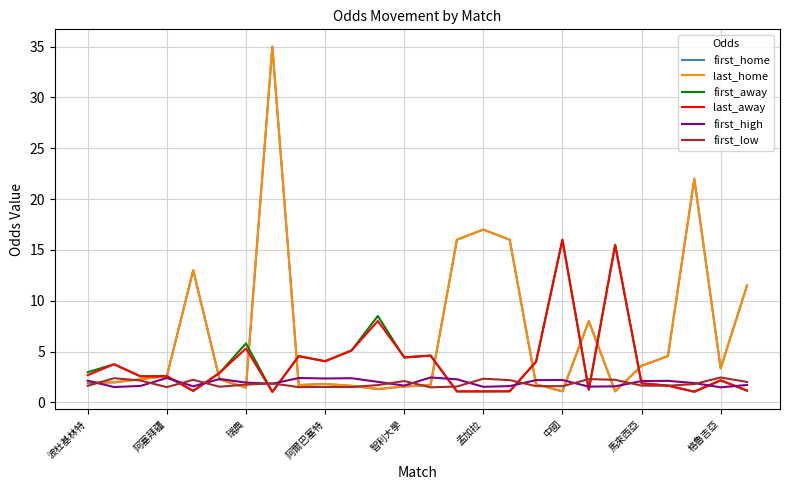

What is the maximum value shown in the chart?

35.0